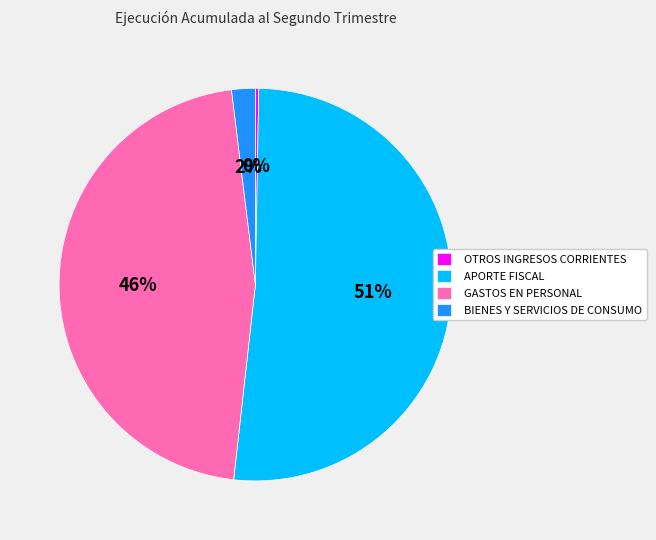

To the nearest percent, what is the average slice percentage?

25%